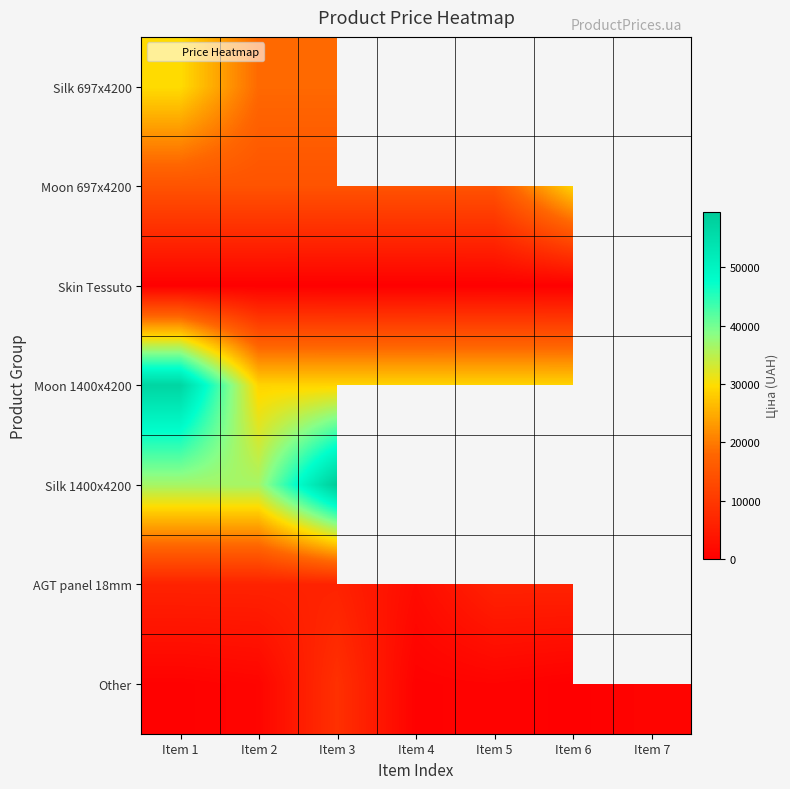

What is the spread (max minus min) of values at Item 5?

28890.3